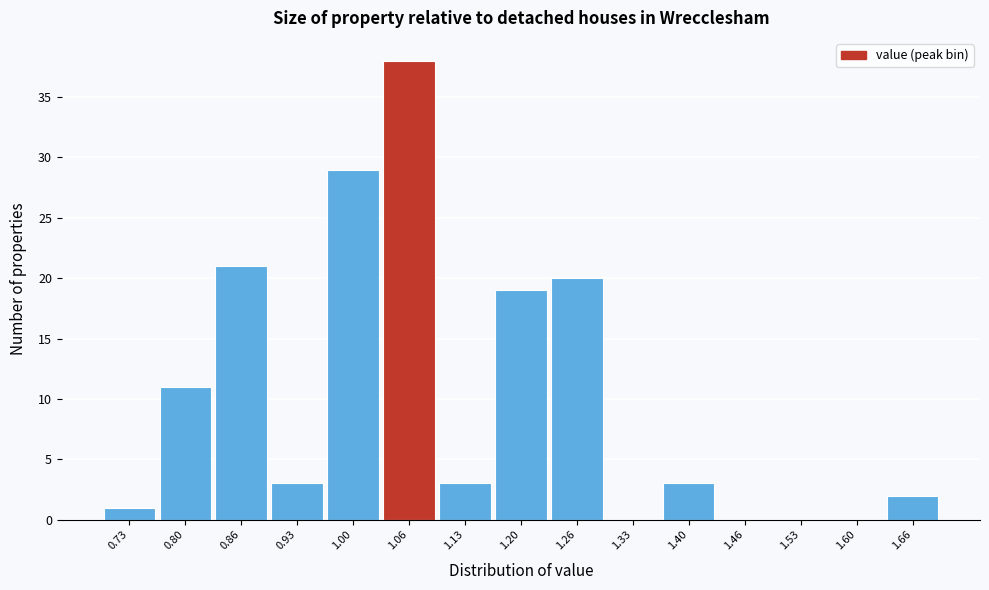

Reading left to right, list all the values displayed in this chart.

0.73=1	0.80=11	0.86=21	0.93=3	1.00=29	1.06=38	1.13=3	1.20=19	1.26=20	1.33=0	1.40=3	1.46=0	1.53=0	1.60=0	1.66=2